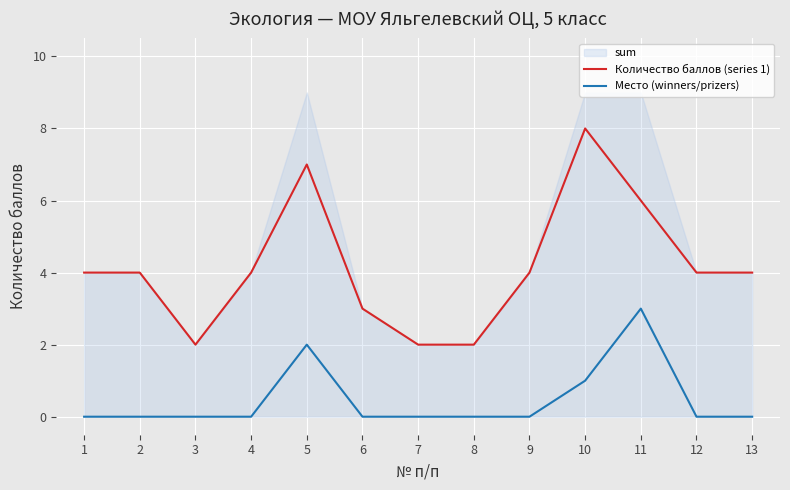

True or false: Место (winners/prizers) and Количество баллов (series 1) intersect in this chart.

False